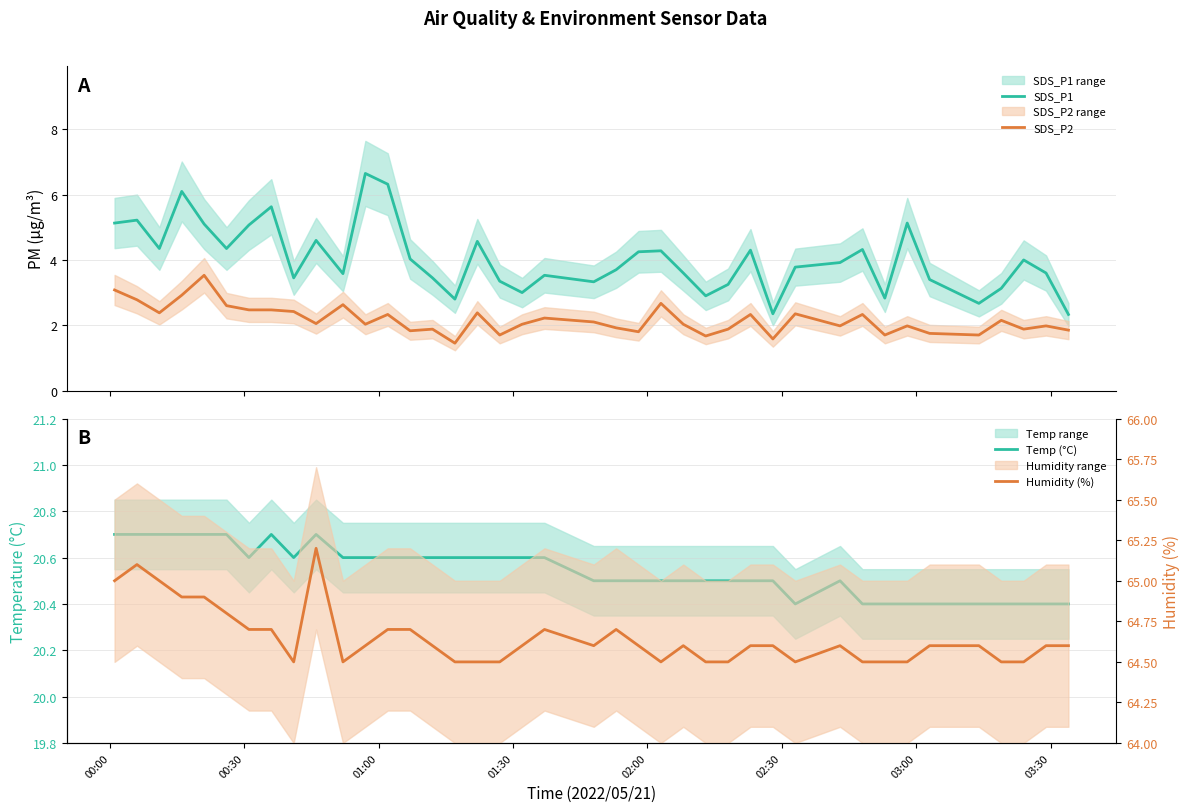

What is the highest value of the SDS_P2 series?

3.5